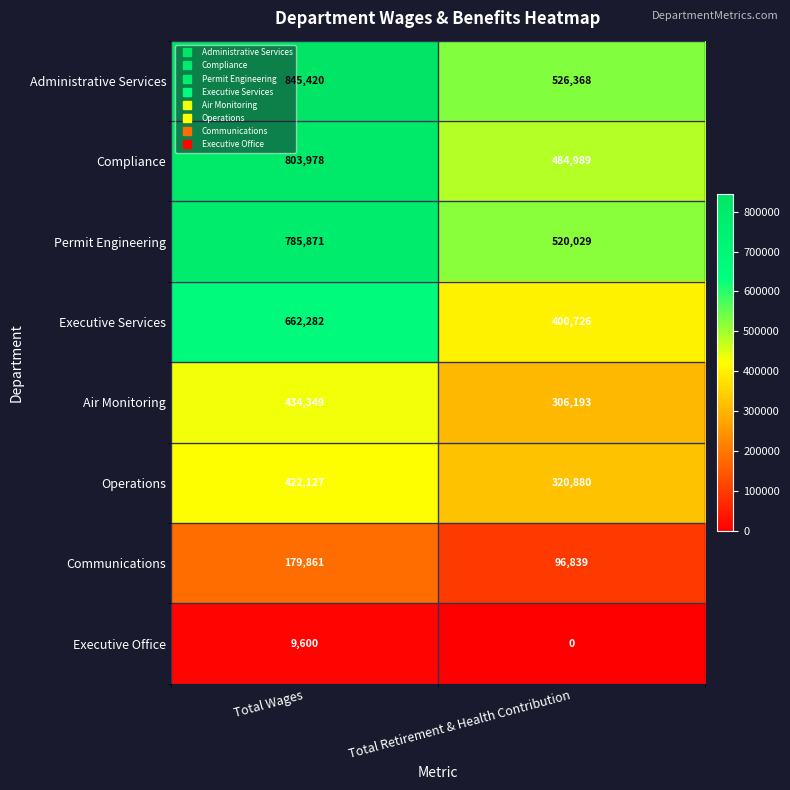

Which series has the largest range (max minus min)?

Administrative Services